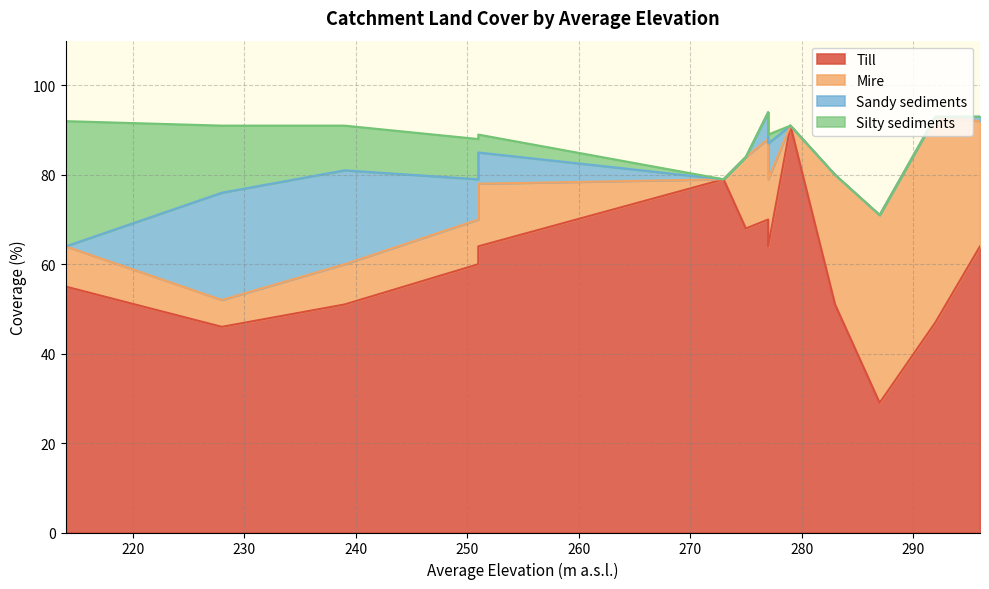

What is the difference between the highest and lowest values at 275?

68